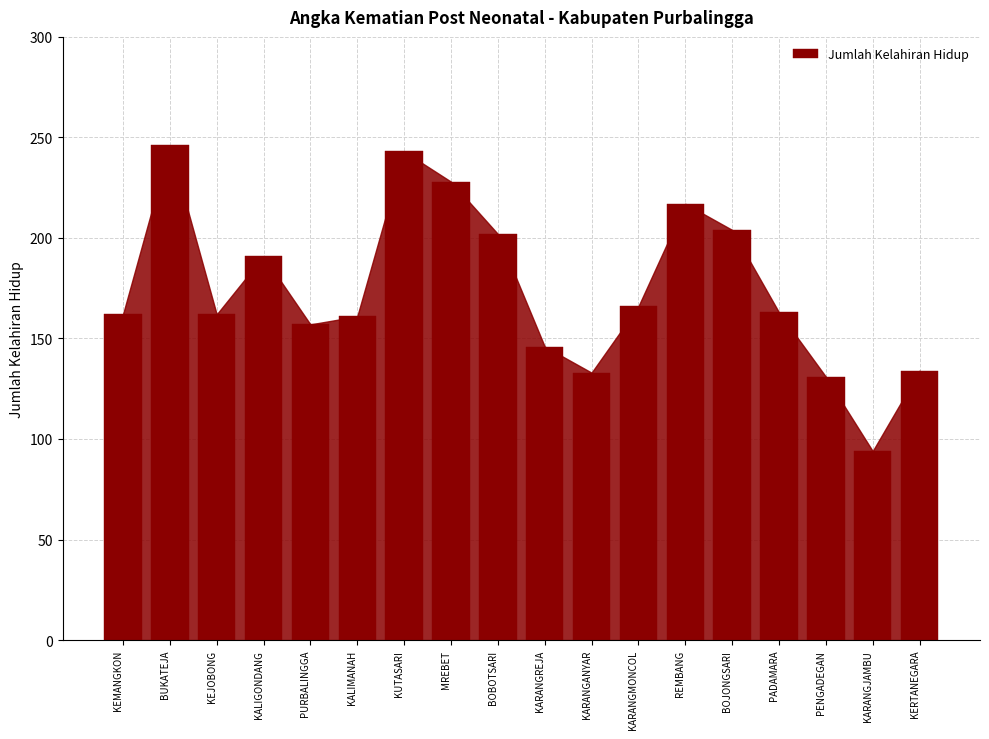

What value does the data have at KALIGONDANG?

191